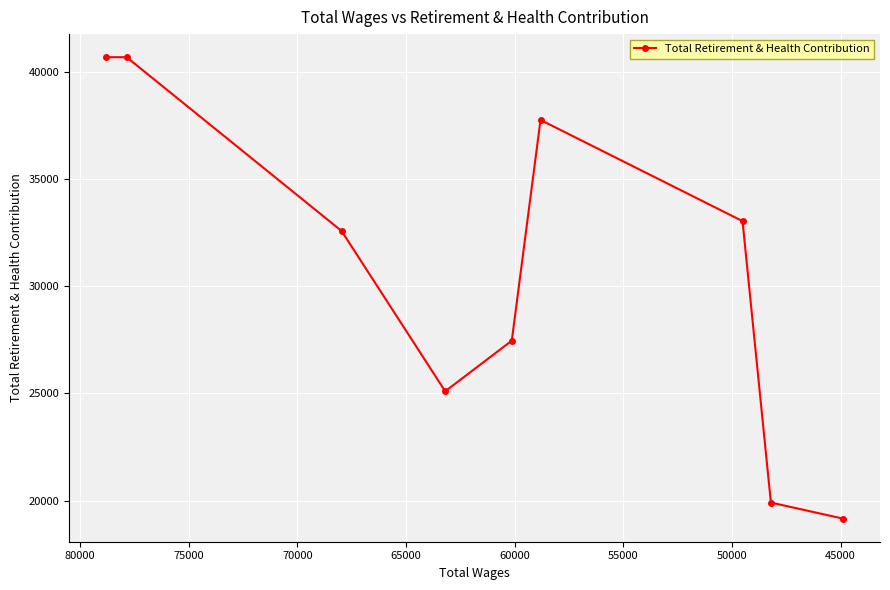

How many data points does each series have?

9